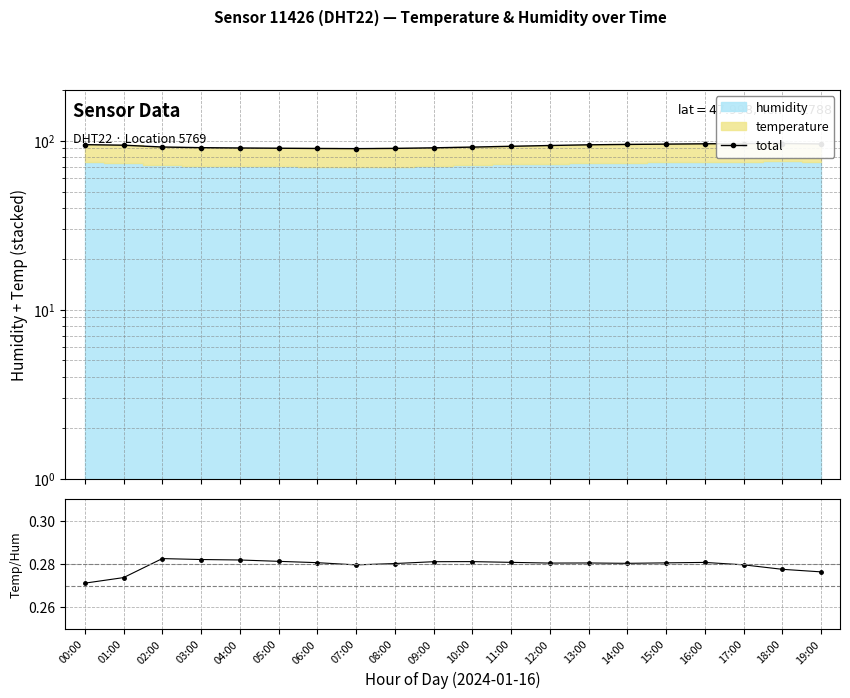

How many data points does each series have?

20